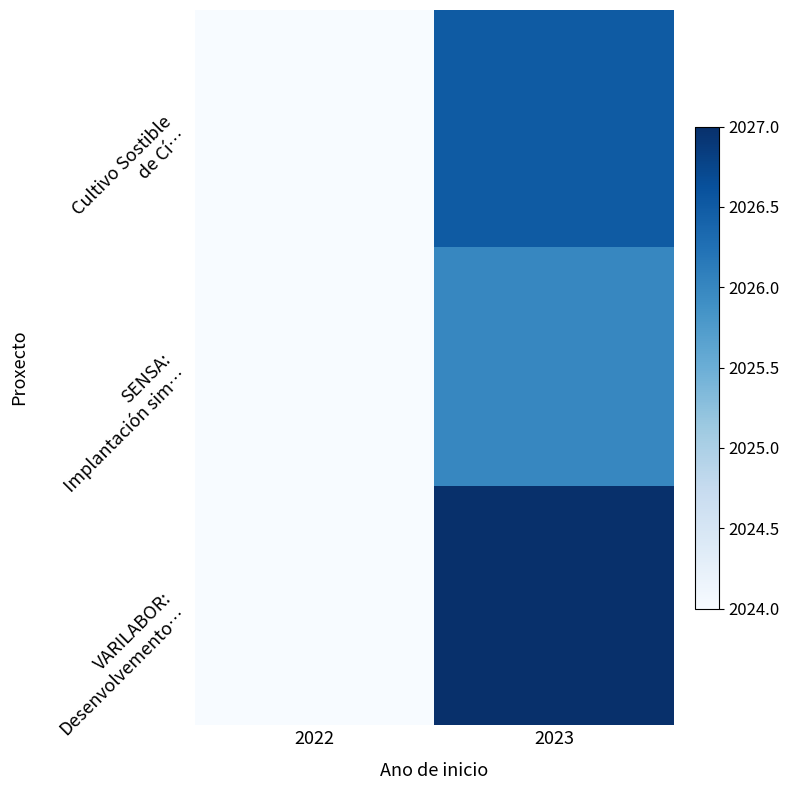

Which series changed the most between 2022 and 2023?

VARILABOR: Desenvolvemento…